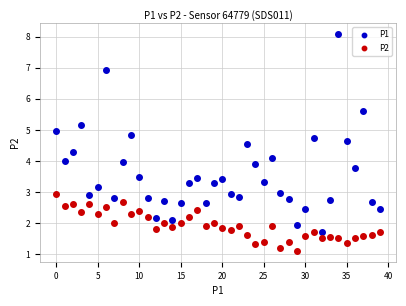

Which series has the largest Y range (max minus min)?

P1